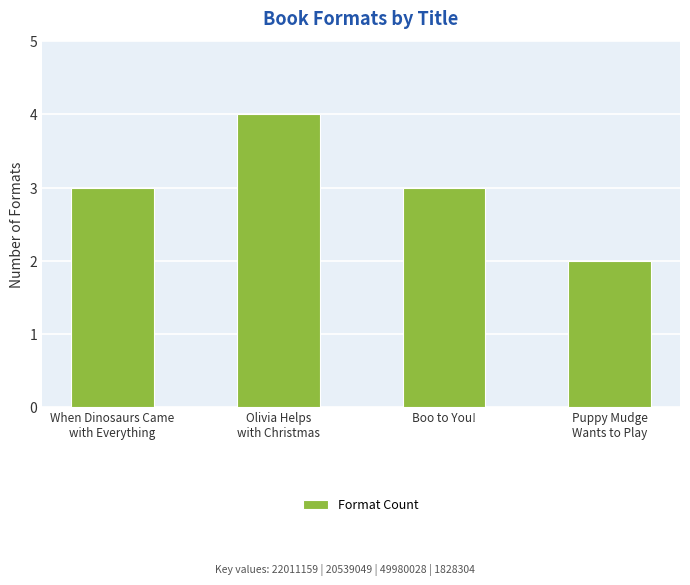

How many bars are there in total?

4